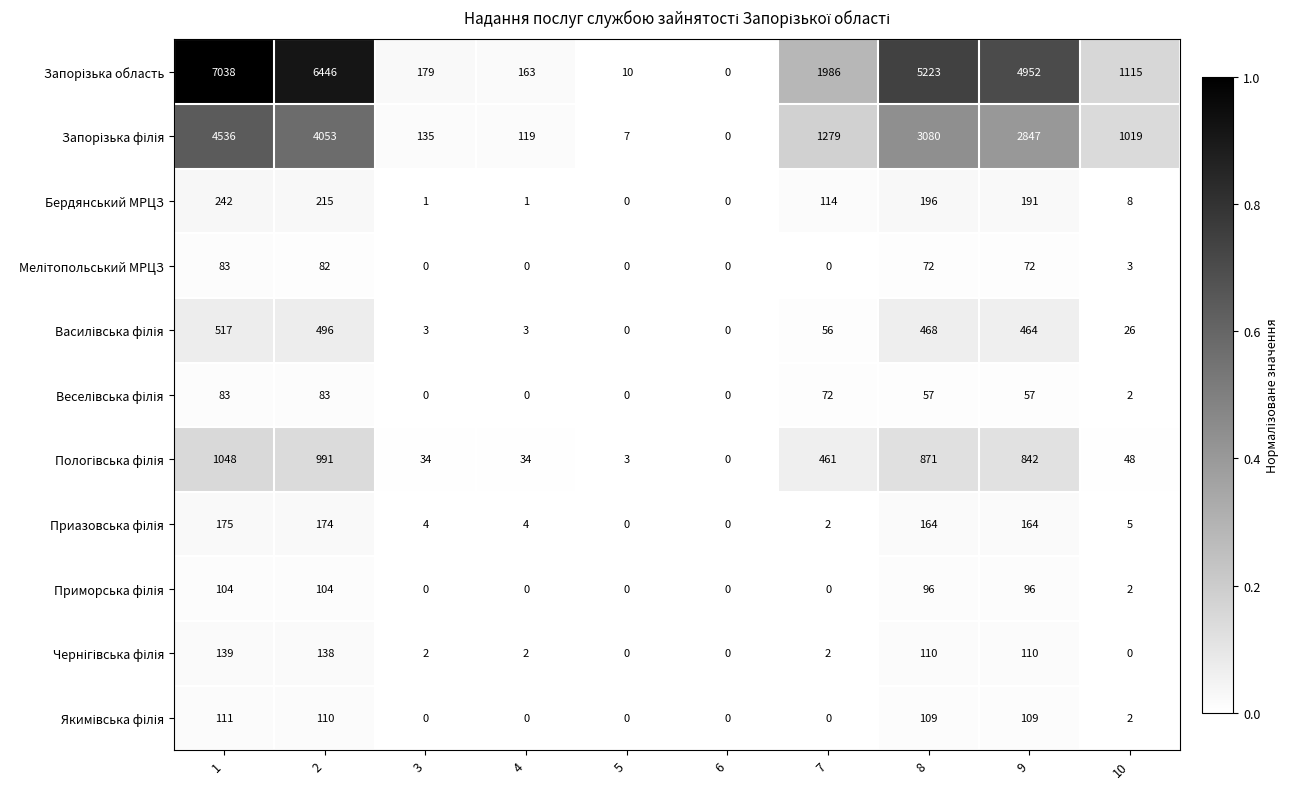

Count the number of categories in the chart.

10